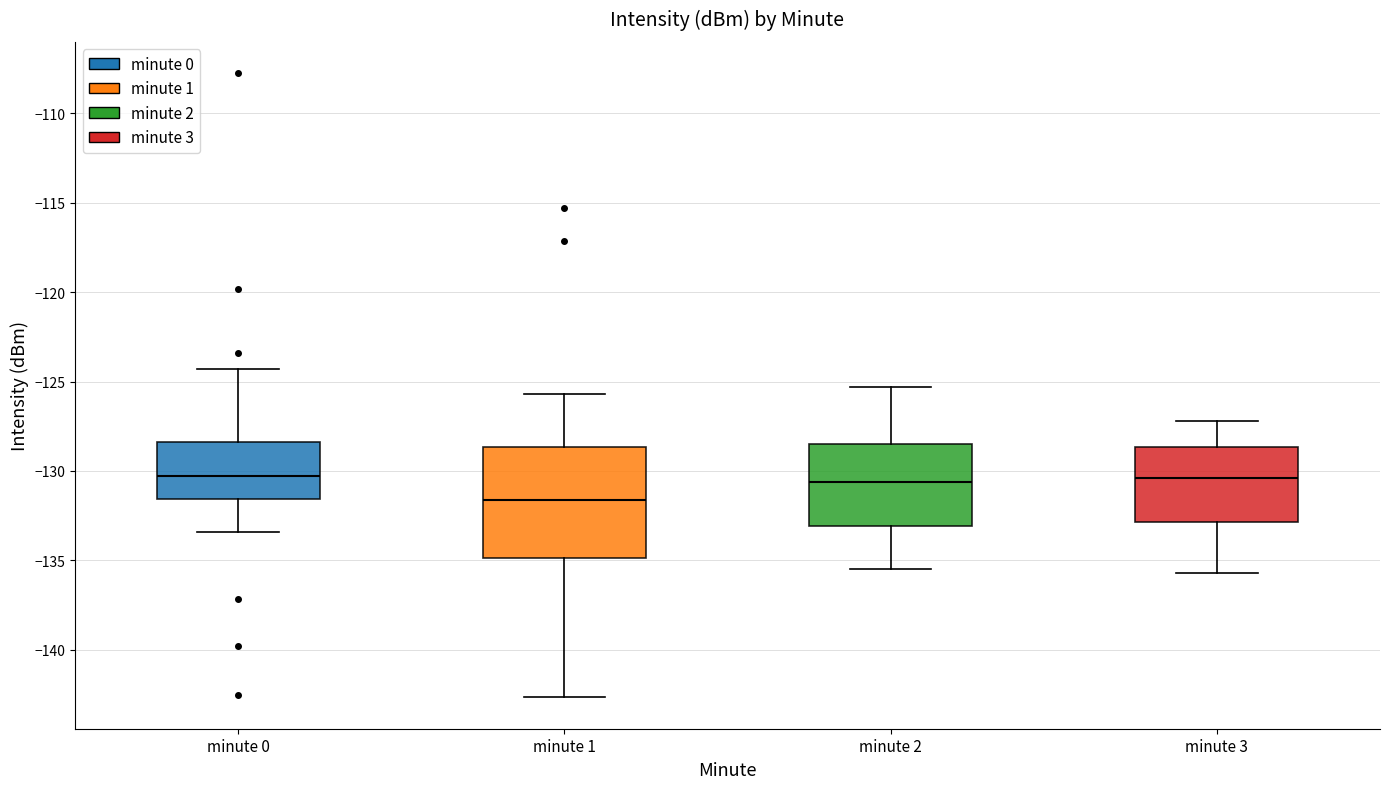

Where does the median line of the box for minute 3 sit on the y-axis? The values are not printed on the chart, so give them approximately, as read against the axis.

-130.5